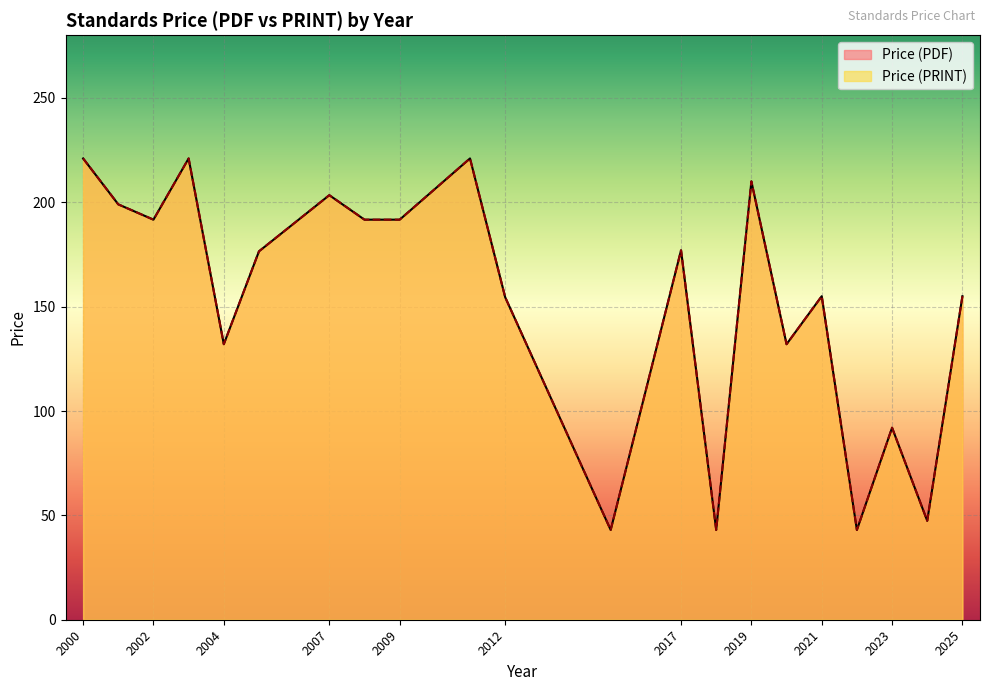

True or false: Price (PRINT) and Price (PDF) cross at least once.

False